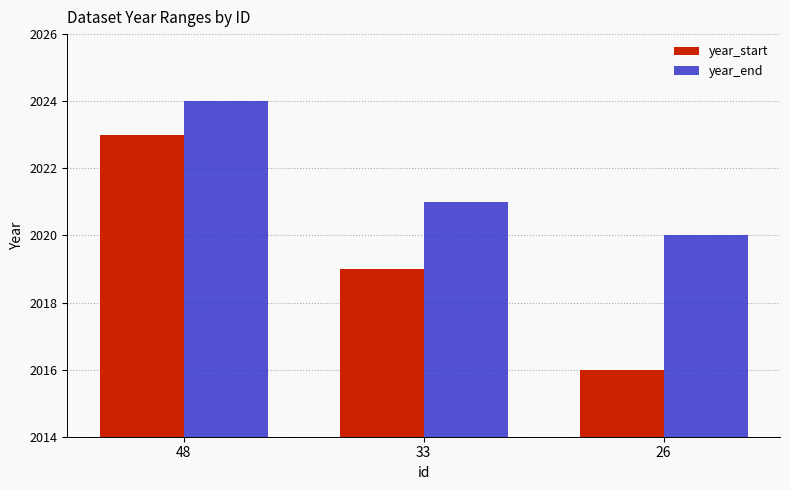

Which series has the largest total across all categories?

year_end